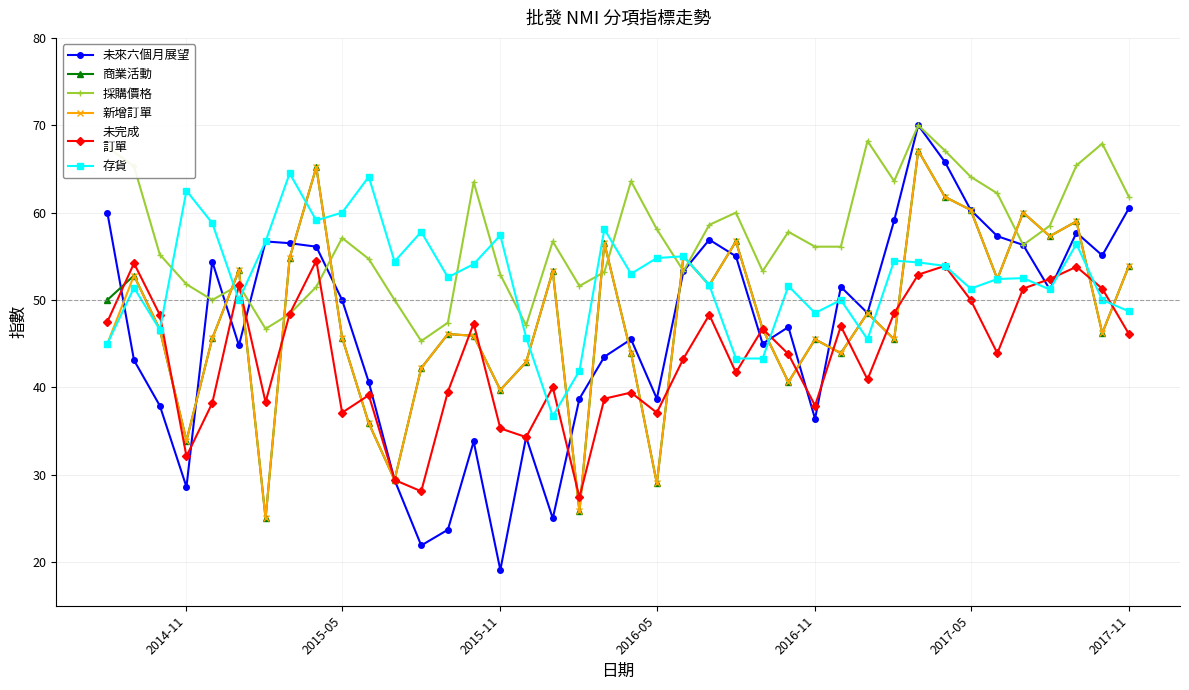

How many lines are shown in the chart?

6